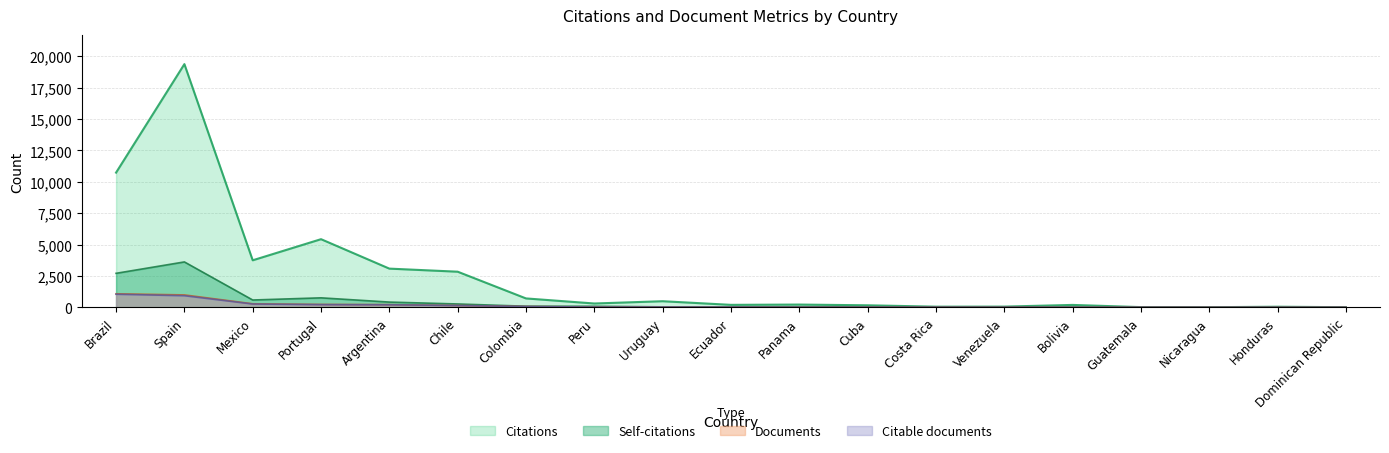

At which category does the chart reach its minimum across all series?

Nicaragua